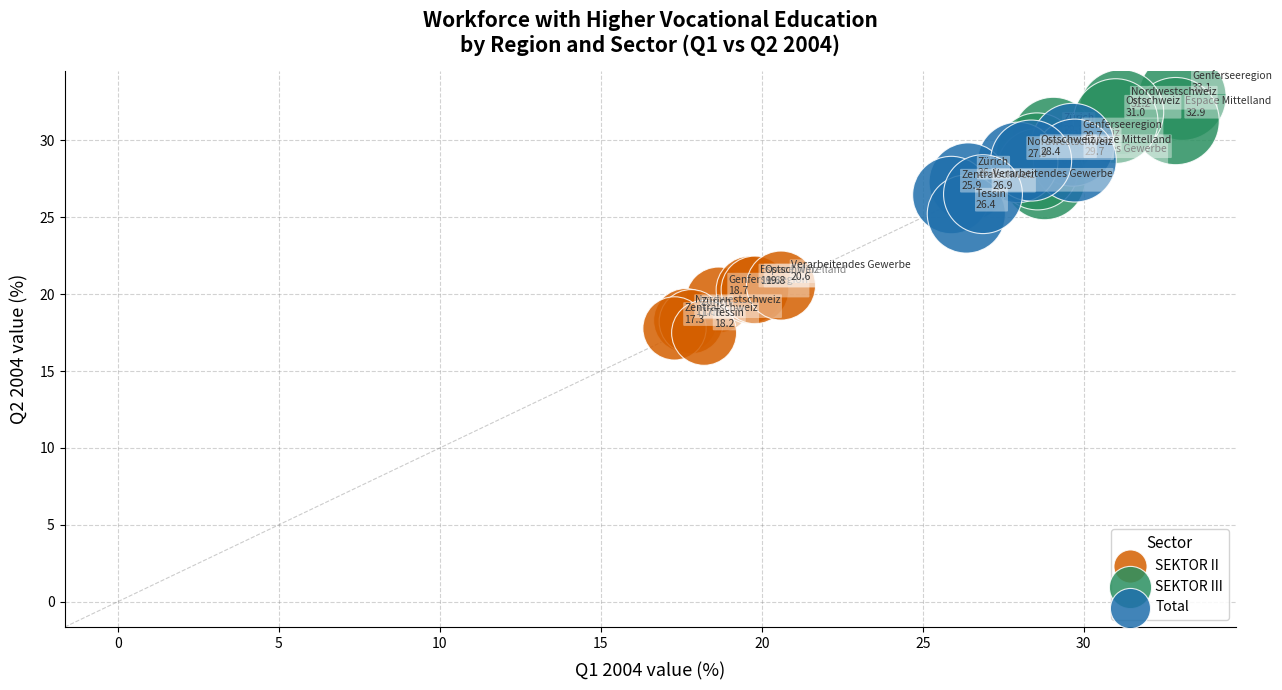

What are all the series names shown in the legend?

SEKTOR II, SEKTOR III, Total